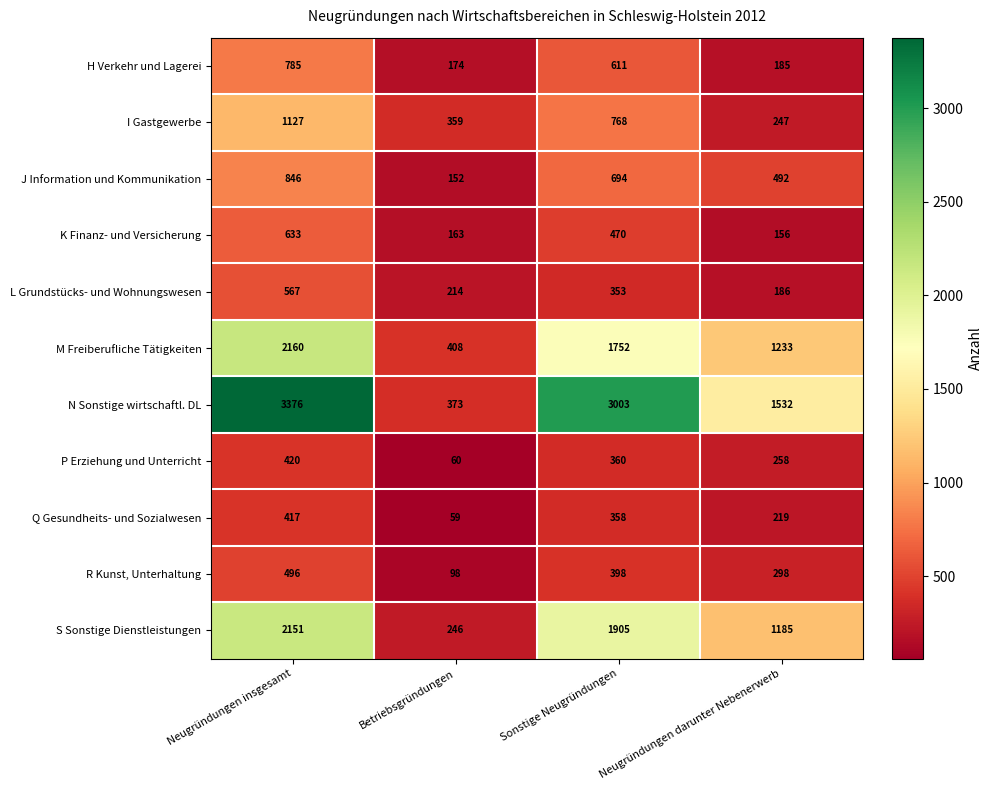

What is the smallest value displayed?

59